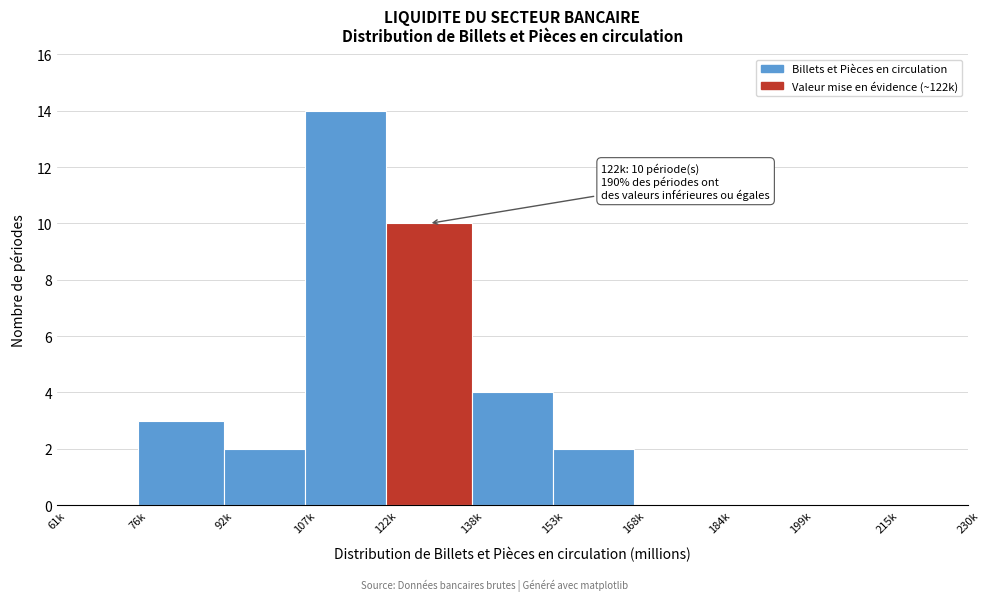

Reading right to left, list all the values displayed in this chart.

215k=0	199k=0	184k=0	168k=0	153k=2	138k=4	122k=10	107k=14	92k=2	76k=3	61k=0